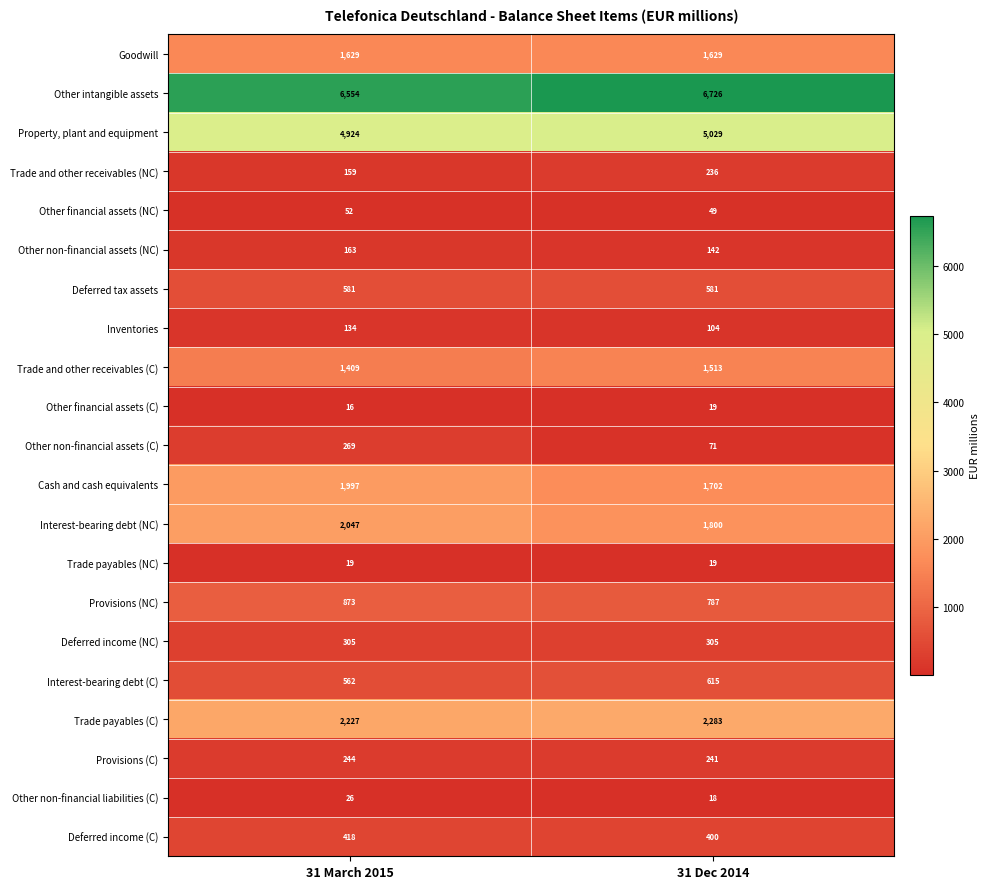

What is the difference between the Other non-financial assets (NC) values at 31 Dec 2014 and 31 March 2015?

21